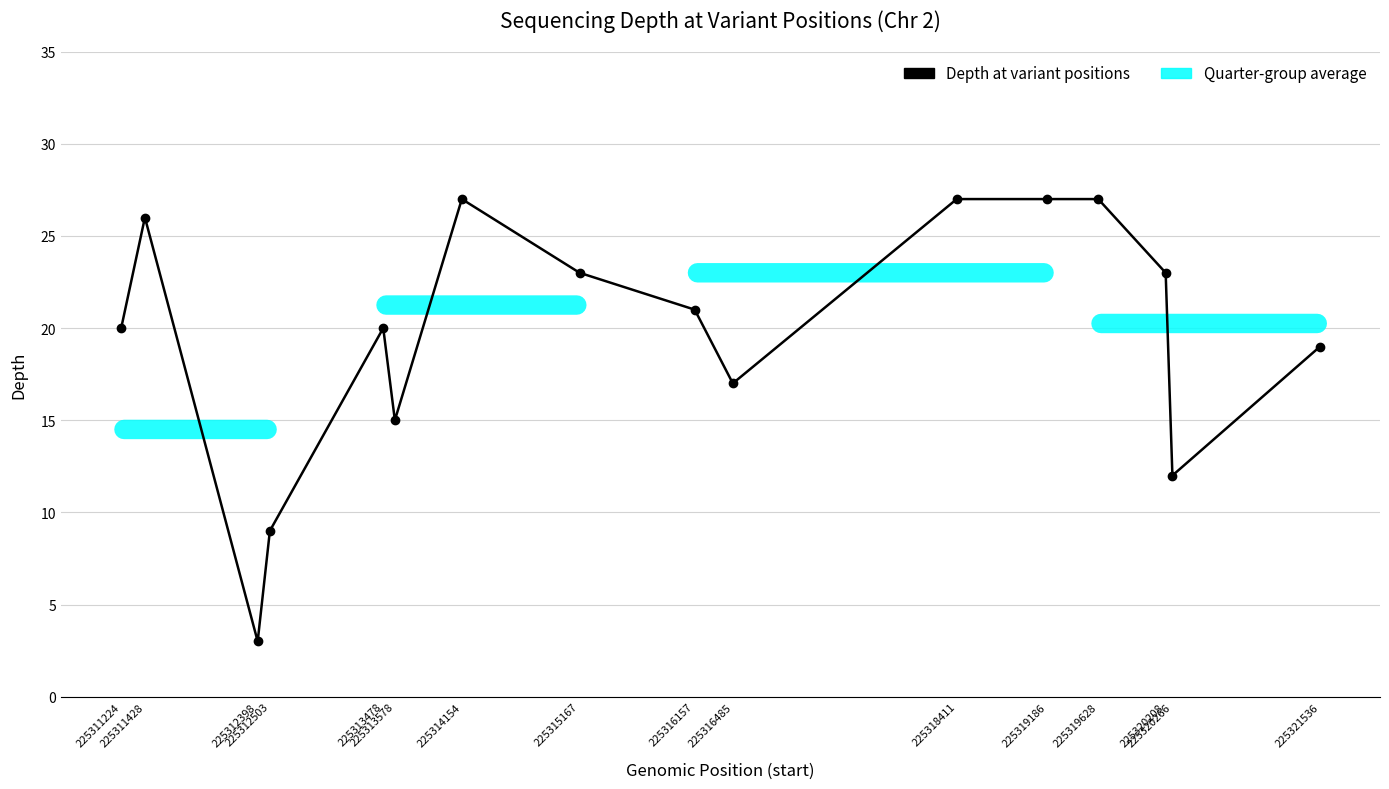

Where does the data first go above 21?

225311428